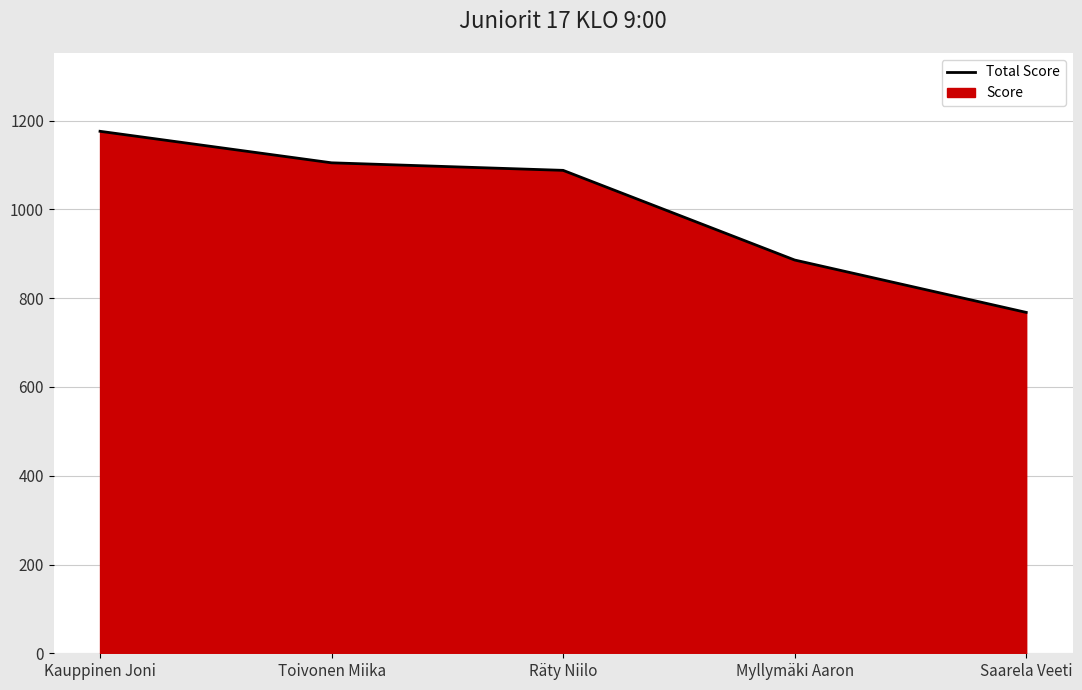

Which has a higher value, Kauppinen Joni or Toivonen Miika?

Kauppinen Joni